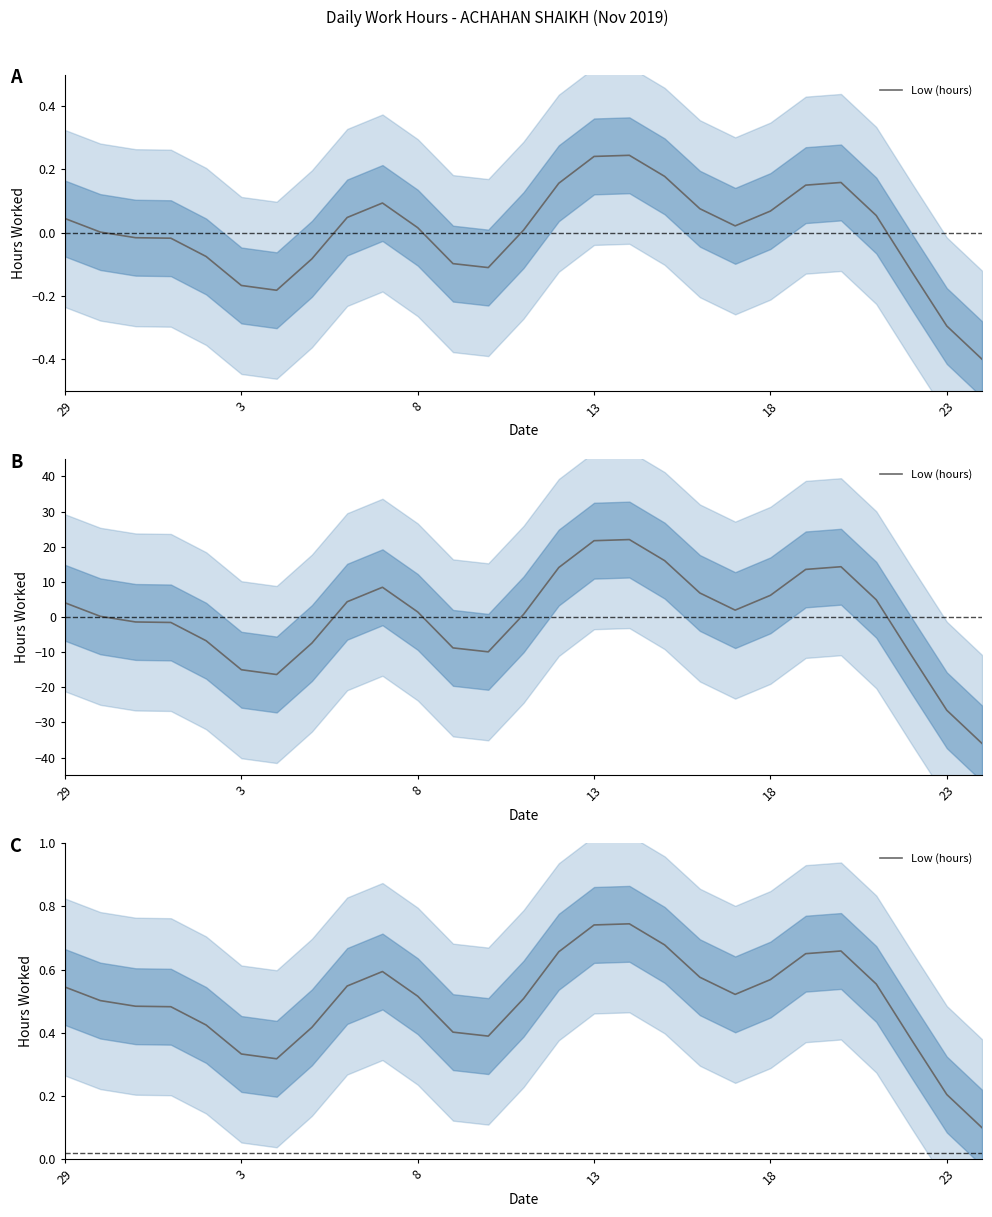

What is the greatest value displayed?

0.7